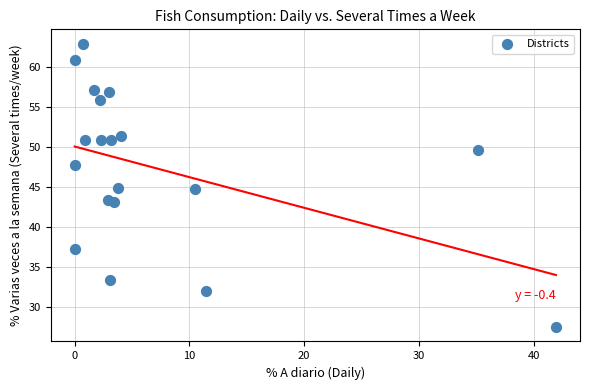

What is the range of X values (max minus min)?

41.9